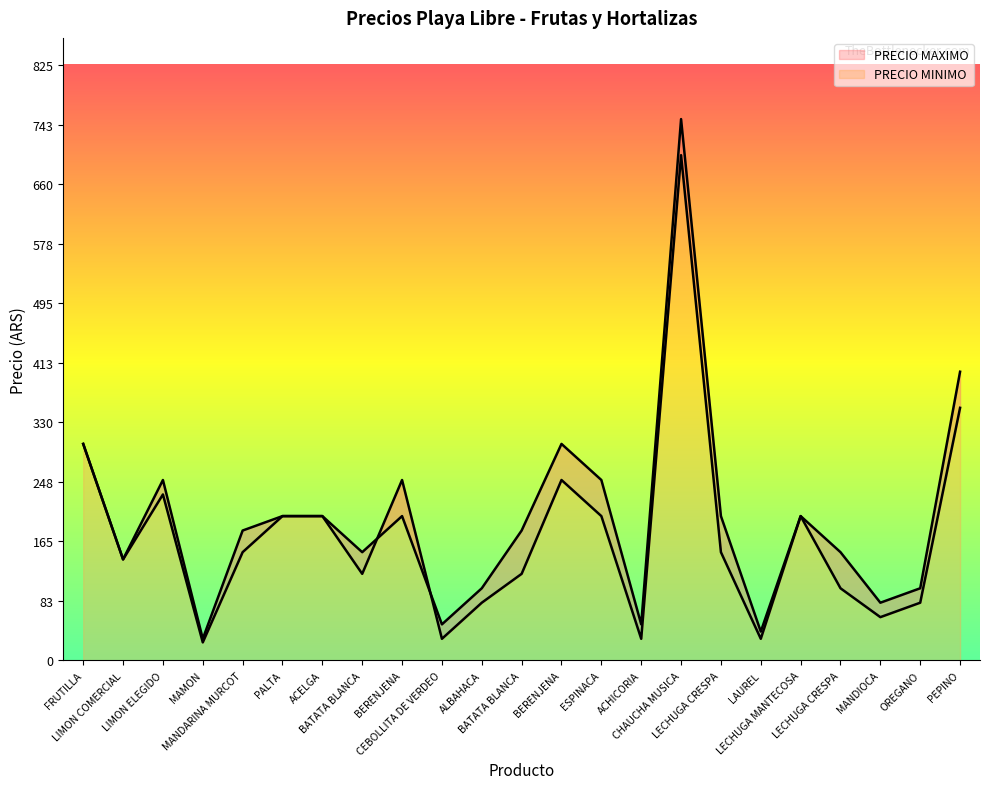

Reading left to right, transcribe all the data shown in this chart.

PRECIO MAXIMO: 300	140	250	30	180	200	200	150	200	50	100	180	300	250	50	750	200	40	200	150	80	100	400
PRECIO MINIMO: 300	140	230	25	150	200	200	120	250	30	80	120	250	200	30	700	150	30	200	100	60	80	350